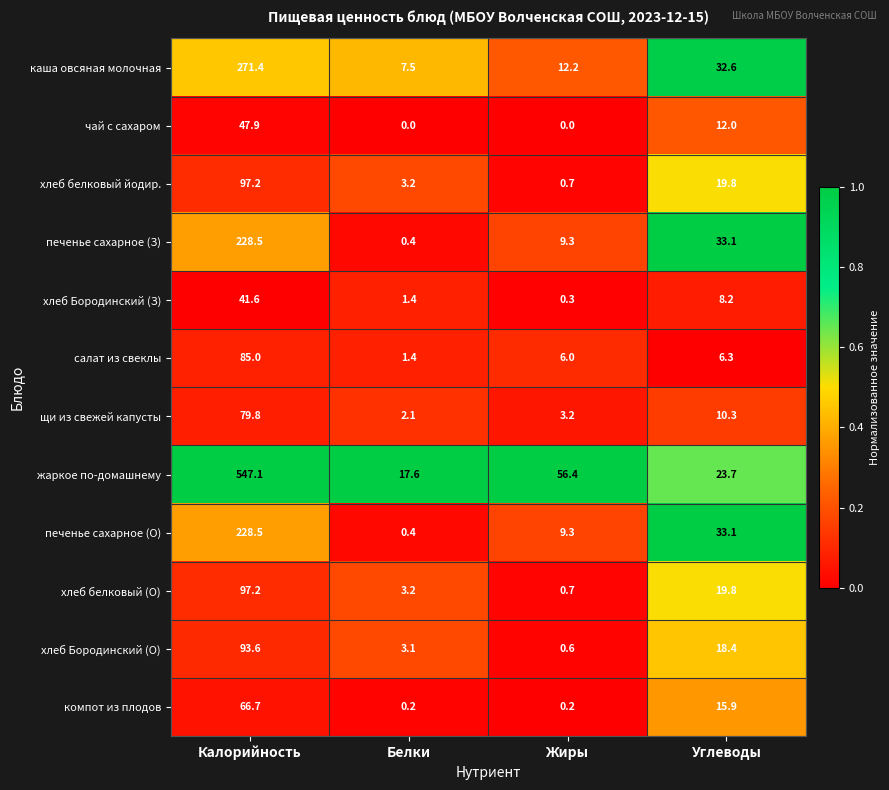

Which series has the largest total across all categories?

жаркое по-домашнему